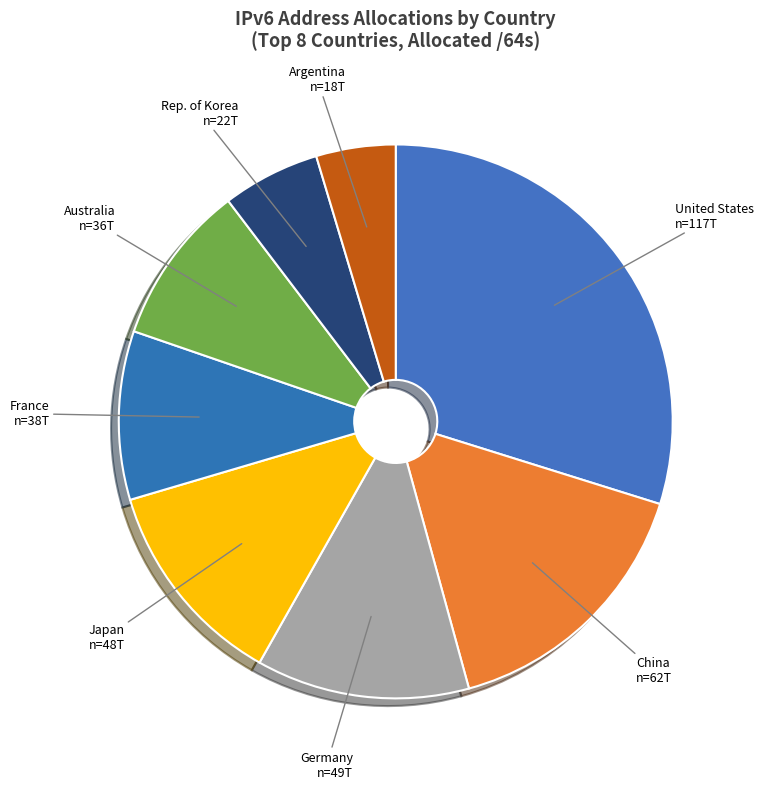

How many segments does this pie chart have?

8